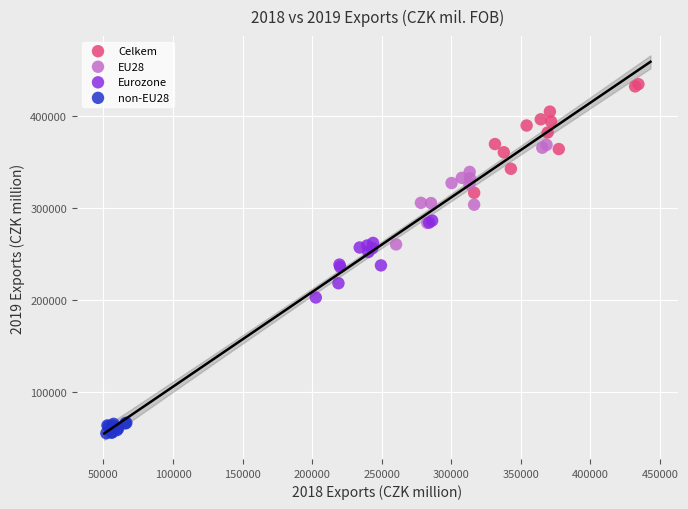

Which series contains the highest Y value?

Celkem